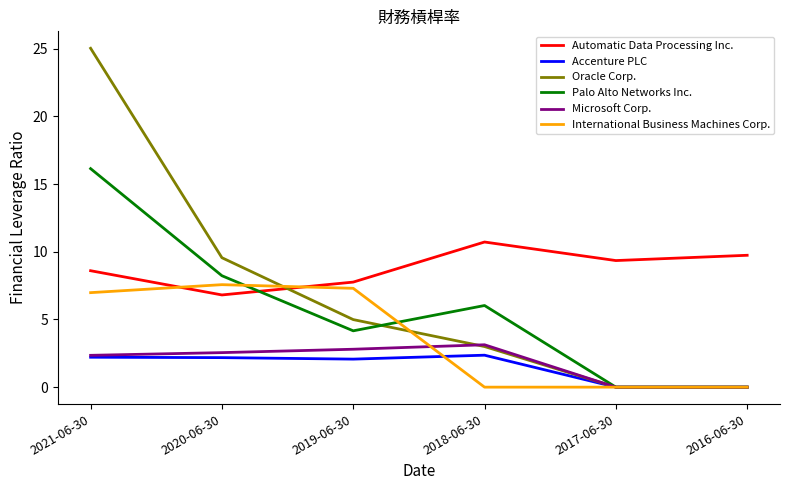

Which series has the largest total across all categories?

Automatic Data Processing Inc.